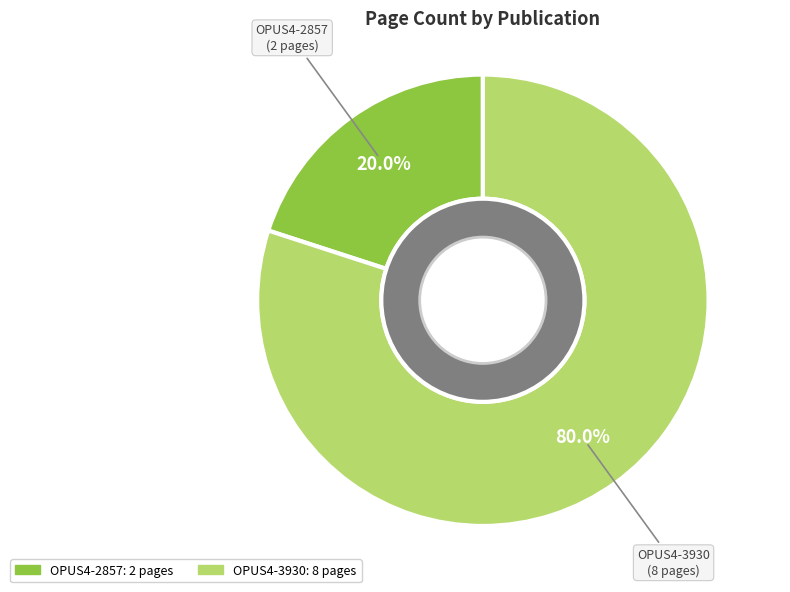

Is it true that OPUS4-2857 is 20% of the pie?

True